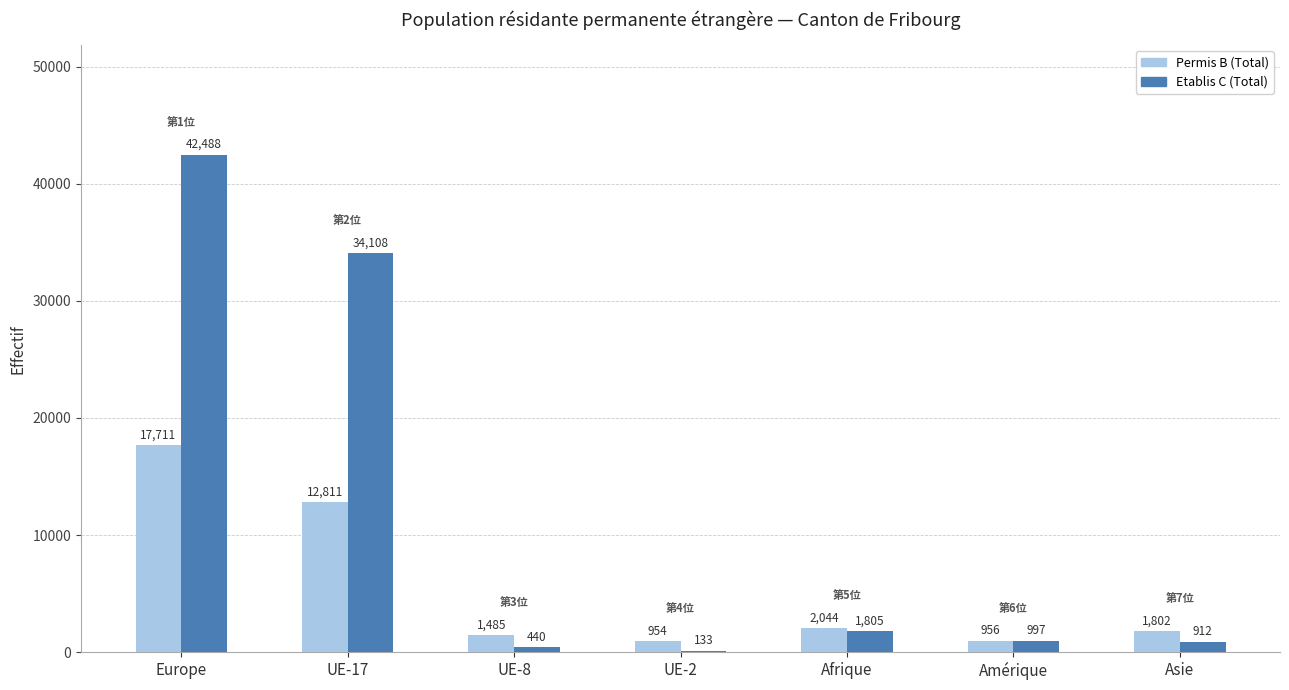

What is the average value of the Permis B (Total) series?

5395